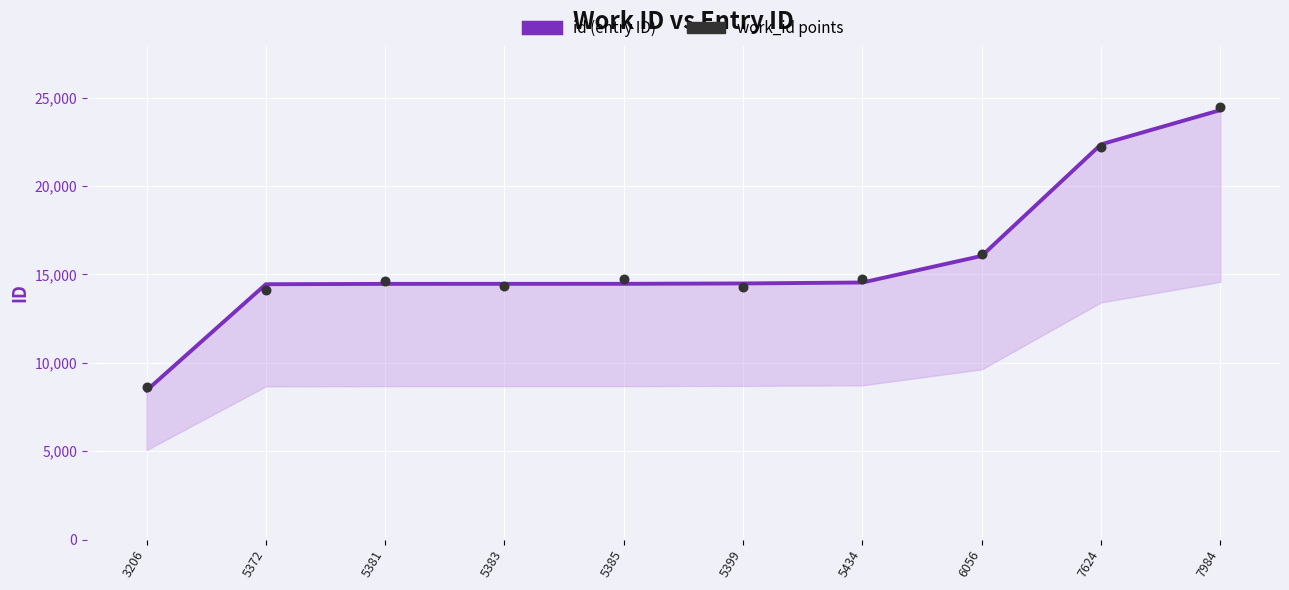

What are all the series names shown in the legend?

id, work_id points